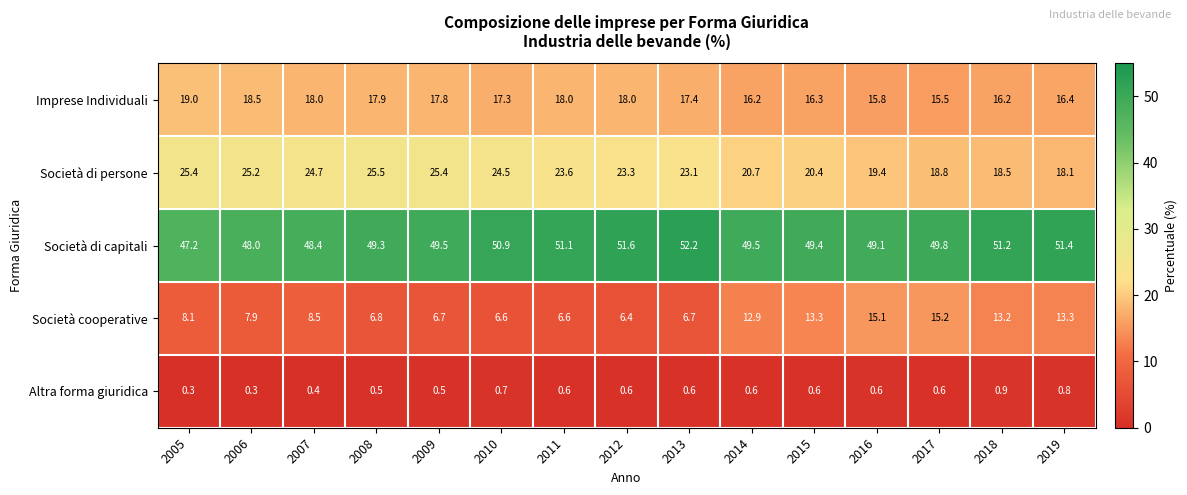

What value does the Società di persone series have at 2006?

25.2